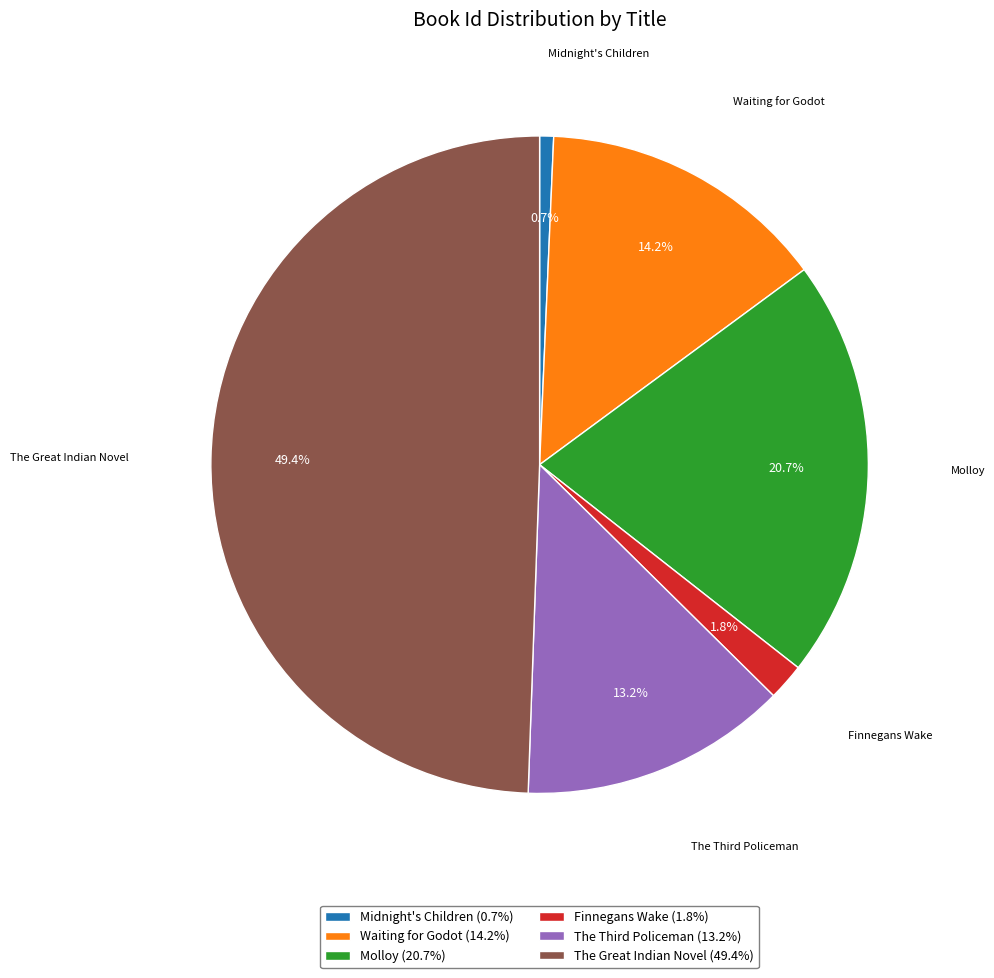

Which slice is the largest?

The Great Indian Novel